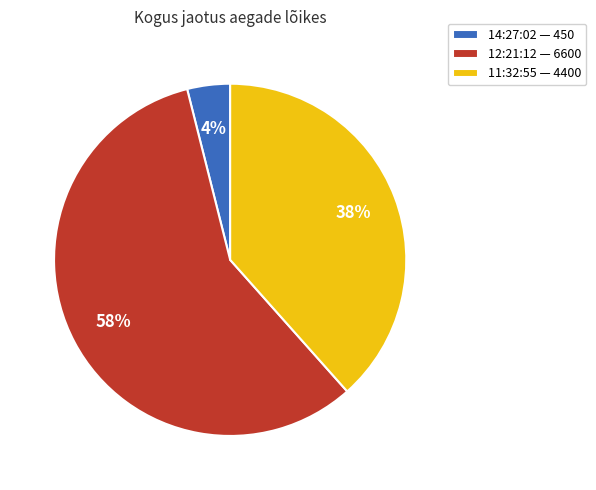

To the nearest percent, what is the difference between the largest and smallest slice percentages?

54%